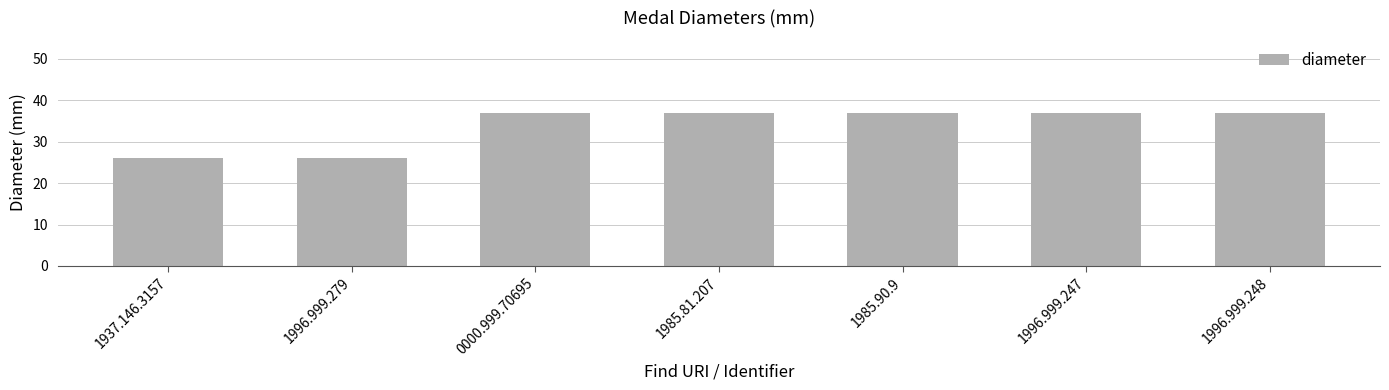

True or false: the data shows 37 at 1985.90.9.

True